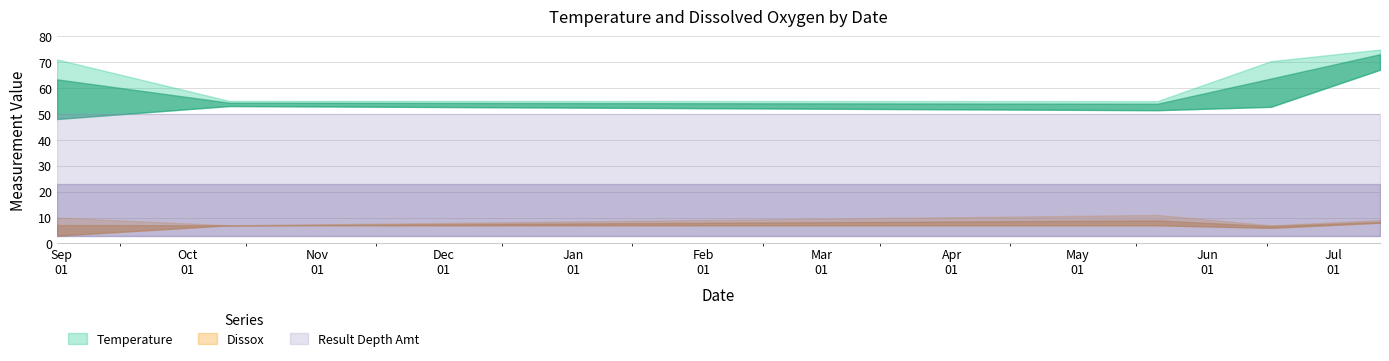

At 07/12/2006, list the series in order from largest to smallest.

Temperature, Result Depth Amt, Dissox